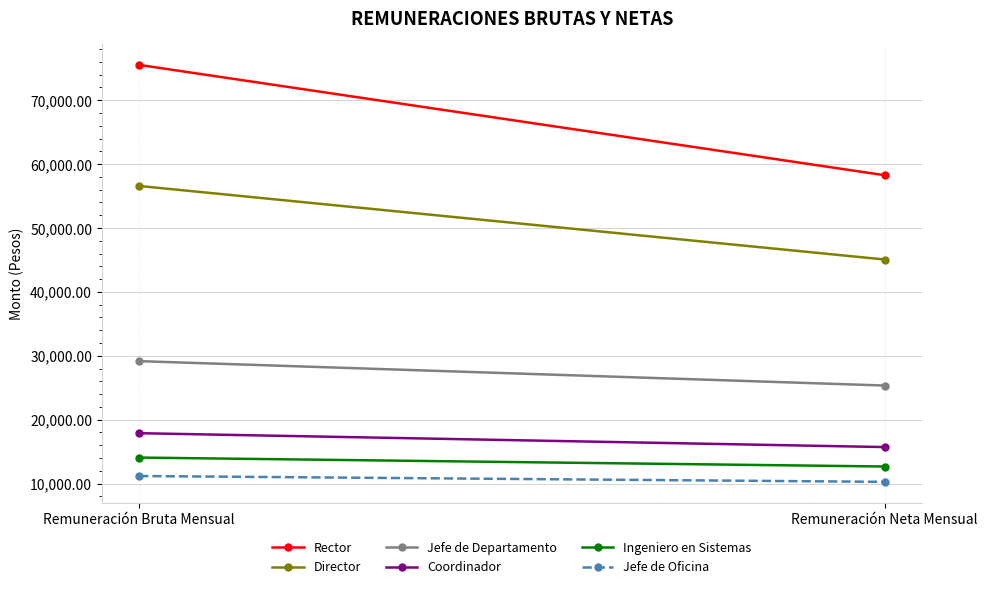

Between Remuneración Neta Mensual and Remuneración Bruta Mensual, which is larger?

Remuneración Bruta Mensual